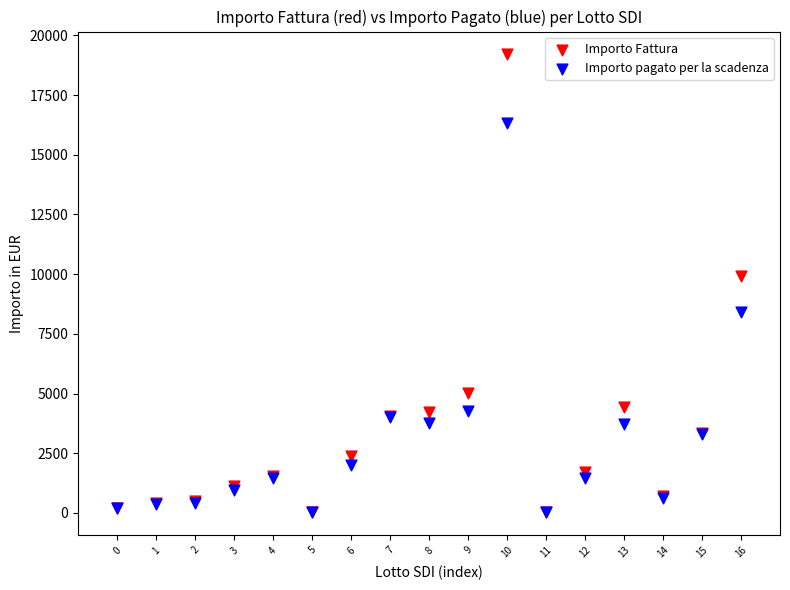

In the Importo Fattura series, what Y value is closest to 9612?

9936.0